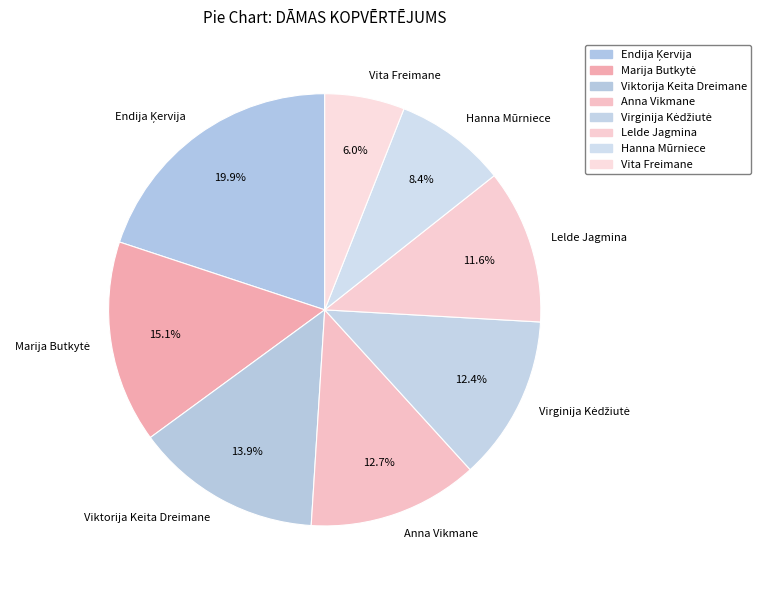

Does Vita Freimane represent more than half of the total?

No